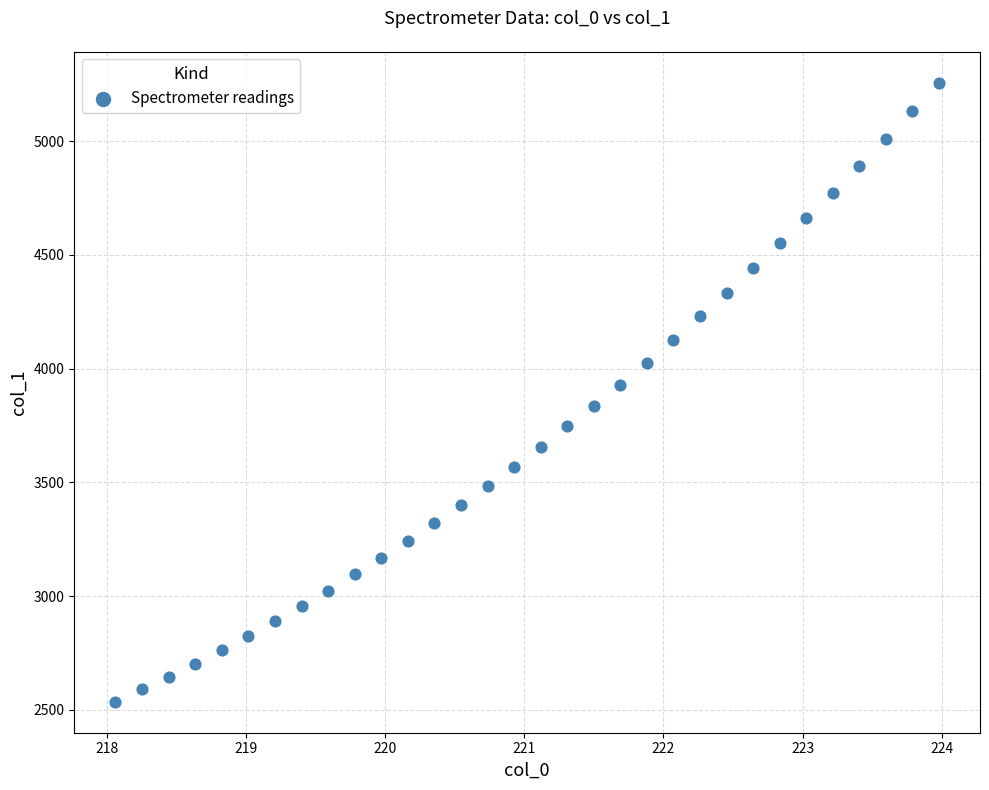

What Y value in the scatter plot is closest to 3896?

3926.4